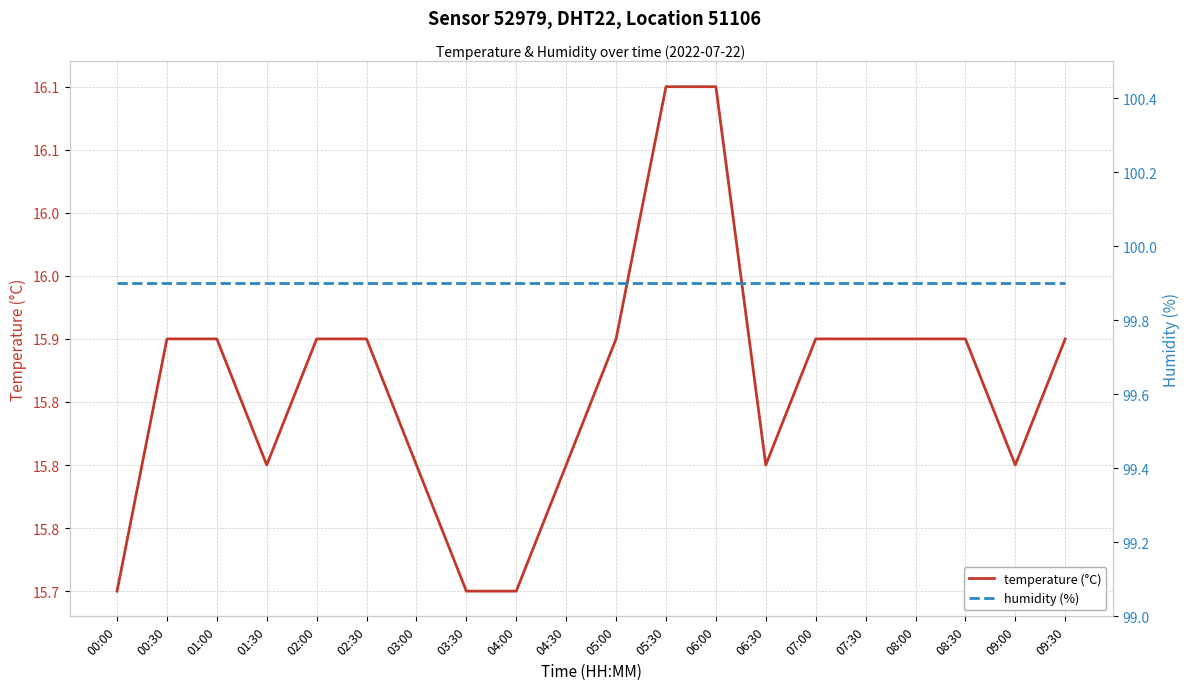

True or false: humidity (%) has more than 0 points higher than both neighbors.

False